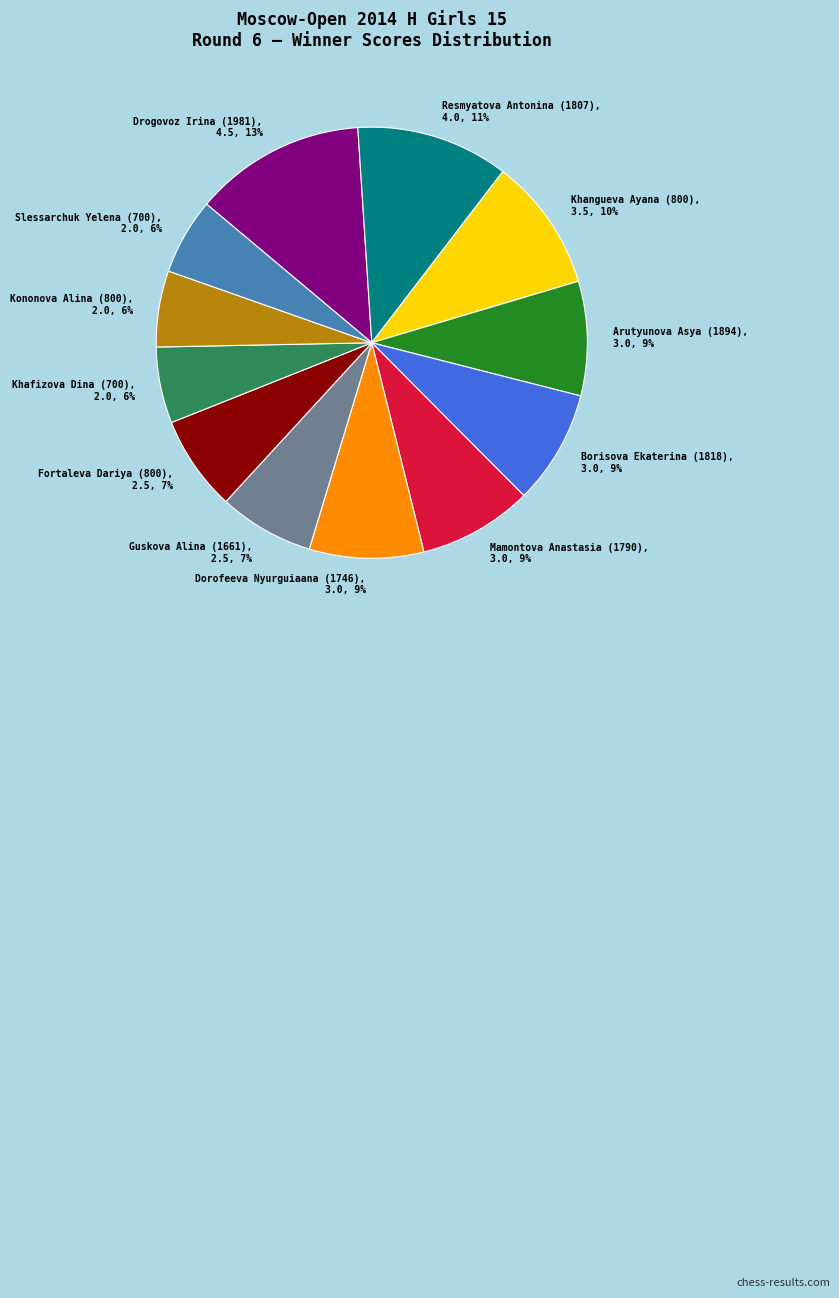

To the nearest percent, what portion does Drogovoz Irina (1981) represent?

13%